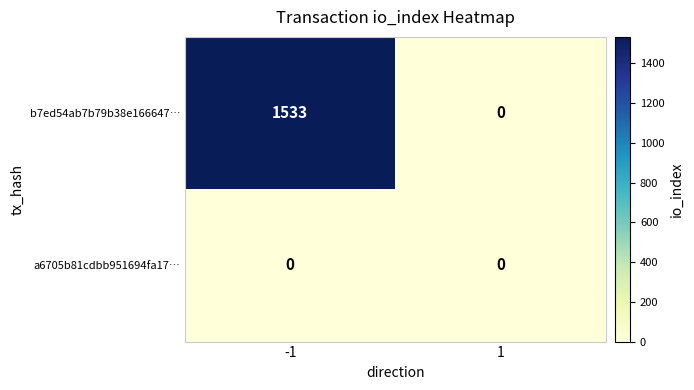

The value of a6705b81cdbb951694fa17… at 1 is 0. True or false?

True